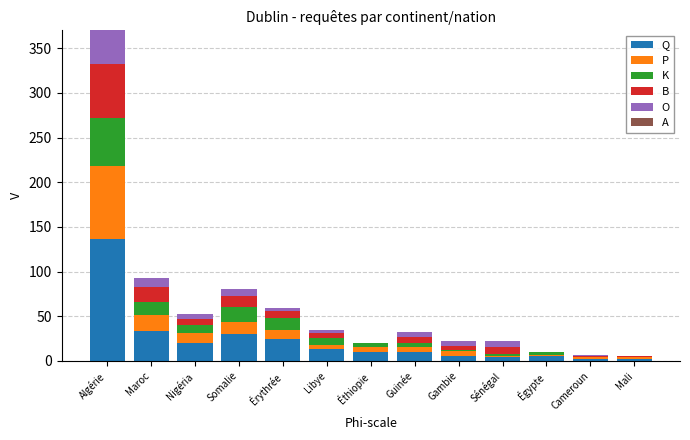

What is the total value across all series at Maroc?

93